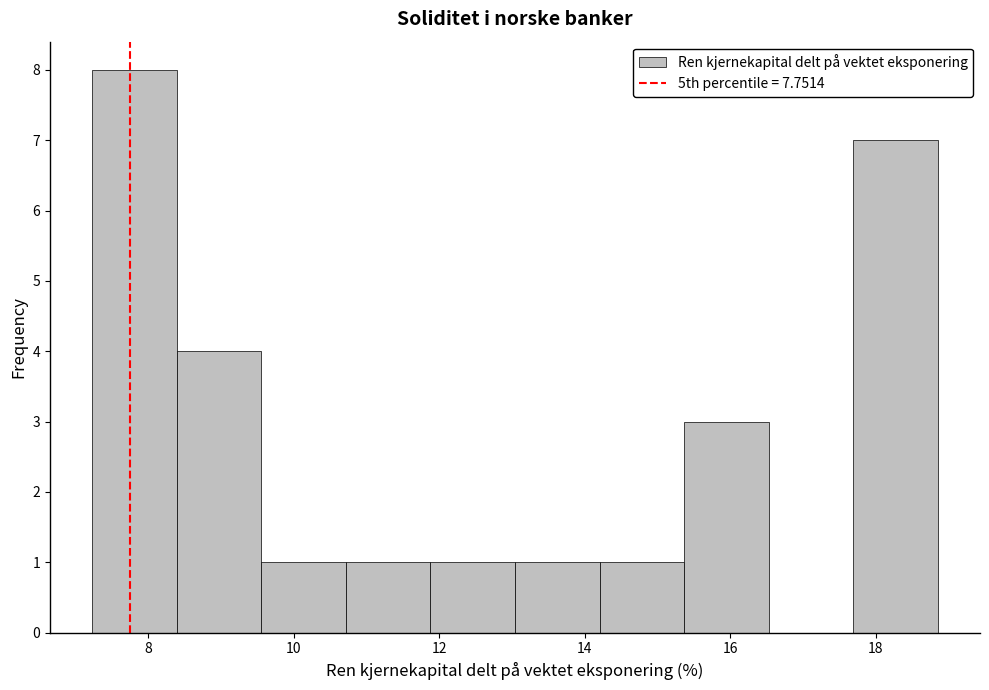

Reading left to right, list every bar in this chart as the range it spans on the x-axis followed by its height. Neither the bar edges nor the heights are printed on the chart, so give them approximately, as read against the axes.

7.2 to 8.4: 8
8.4 to 9.6: 4
9.6 to 10.8: 1
10.8 to 11.8: 1
11.8 to 13.0: 1
13.0 to 14.2: 1
14.2 to 15.4: 1
15.4 to 16.6: 3
16.6 to 17.6: 0
17.6 to 18.8: 7